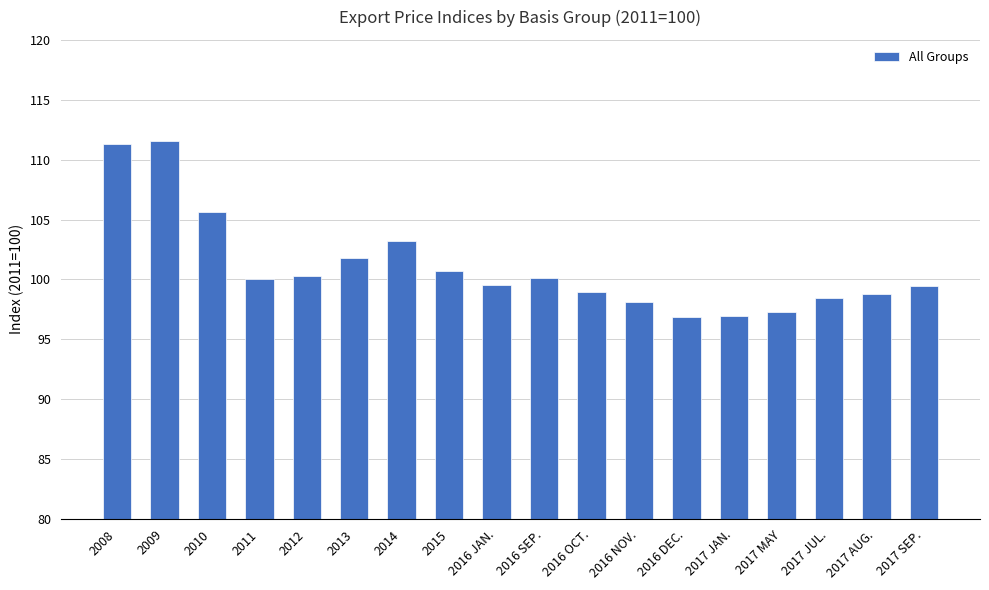

At which label does the data first exceed 100?

2008